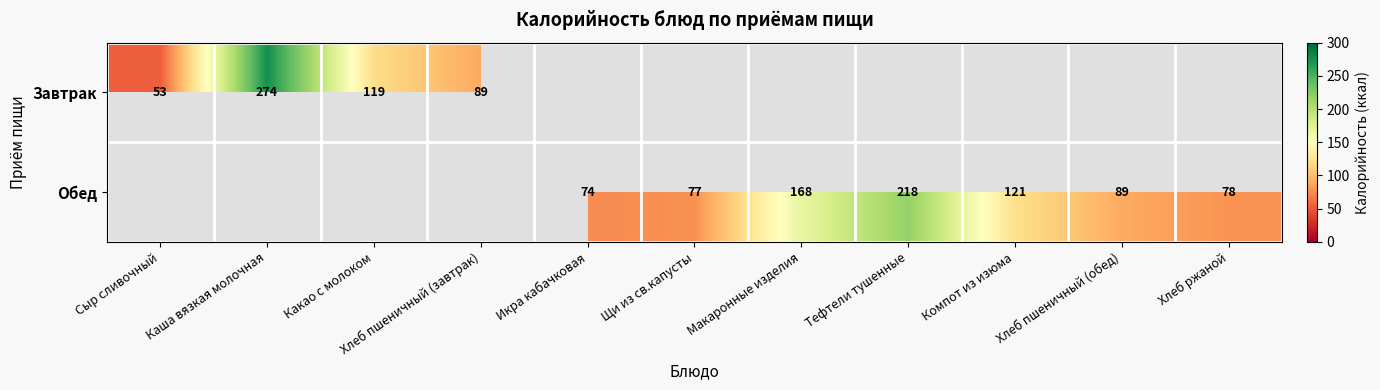

What is the difference between the Обед values at Компот из изюма and Тефтели тушенные?

97